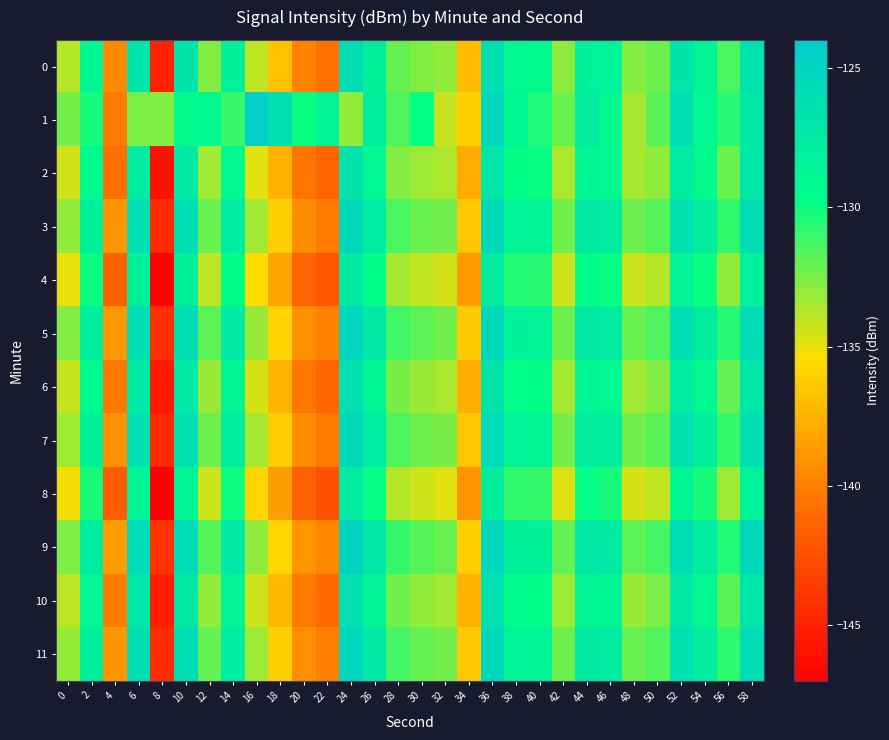

Reading left to right, transcribe all the data shown in this chart.

0: 0=-133.7	2=-128.8	4=-139.5	6=-126.9	8=-145.1	10=-126.8	12=-132.7	14=-128.3	16=-134.0	18=-136.8	20=-139.9	22=-140.6	24=-126.0	26=-128.2	28=-132.0	30=-132.6	32=-133.0	34=-137.1	36=-126.2	38=-129.1	40=-129.2	42=-132.9	44=-128.1	46=-128.4	48=-132.8	50=-132.3	52=-127.0	54=-128.5	56=-131.4	58=-126.6
1: 0=-132.4	2=-130.2	4=-140.1	6=-132.6	8=-132.6	10=-129.3	12=-129.1	14=-131.1	16=-124.5	18=-126.4	20=-130.0	22=-128.5	24=-133.0	26=-127.8	28=-131.5	30=-129.9	32=-134.2	34=-136.1	36=-125.3	38=-128.7	40=-130.4	42=-132.1	44=-127.6	46=-129.0	48=-133.5	50=-131.8	52=-126.2	54=-128.9	56=-130.7	58=-127.3
2: 0=-134.5	2=-129.3	4=-140.8	6=-127.6	8=-146.0	10=-127.5	12=-133.4	14=-129.0	16=-134.8	18=-137.5	20=-140.5	22=-141.3	24=-126.7	26=-128.9	28=-132.8	30=-133.3	32=-133.7	34=-137.8	36=-127.0	38=-129.8	40=-130.0	42=-133.6	44=-128.8	46=-129.1	48=-133.5	50=-132.9	52=-127.7	54=-129.2	56=-132.1	58=-127.3
3: 0=-133.0	2=-128.1	4=-139.0	6=-126.3	8=-144.5	10=-126.2	12=-132.1	14=-127.7	16=-133.4	18=-136.2	20=-139.3	22=-140.1	24=-125.4	26=-127.6	28=-131.4	30=-132.1	32=-132.4	34=-136.5	36=-125.6	38=-128.5	40=-128.6	42=-132.3	44=-127.5	46=-127.8	48=-132.2	50=-131.7	52=-126.4	54=-127.9	56=-130.9	58=-126.0
4: 0=-135.0	2=-130.0	4=-141.5	6=-128.3	8=-146.8	10=-128.2	12=-134.1	14=-129.8	16=-135.5	18=-138.2	20=-141.3	22=-142.1	24=-127.4	26=-129.6	28=-133.5	30=-134.1	32=-134.5	34=-138.6	36=-127.7	38=-130.6	40=-130.7	42=-134.4	44=-129.6	46=-130.0	48=-134.3	50=-133.8	52=-128.5	54=-130.0	56=-133.0	58=-128.1
5: 0=-132.8	2=-127.9	4=-138.8	6=-126.1	8=-144.3	10=-126.0	12=-131.9	14=-127.5	16=-133.2	18=-136.0	20=-139.1	22=-139.9	24=-125.2	26=-127.4	28=-131.2	30=-131.9	32=-132.3	34=-136.4	36=-125.5	38=-128.4	40=-128.5	42=-132.2	44=-127.4	46=-127.7	48=-132.1	50=-131.5	52=-126.2	54=-127.8	56=-130.7	58=-125.8
6: 0=-134.2	2=-129.1	4=-140.3	6=-127.5	8=-145.5	10=-127.4	12=-133.2	14=-128.8	16=-134.6	18=-137.4	20=-140.4	22=-141.2	24=-126.5	26=-128.7	28=-132.5	30=-133.2	32=-133.6	34=-137.7	36=-126.8	38=-129.7	40=-129.8	42=-133.5	44=-128.7	46=-129.0	48=-133.4	50=-132.8	52=-127.6	54=-129.1	56=-132.0	58=-127.2
7: 0=-133.3	2=-128.2	4=-139.1	6=-126.4	8=-144.6	10=-126.3	12=-132.2	14=-127.8	16=-133.5	18=-136.3	20=-139.4	22=-140.2	24=-125.5	26=-127.7	28=-131.5	30=-132.2	32=-132.5	34=-136.6	36=-125.7	38=-128.6	40=-128.7	42=-132.4	44=-127.6	46=-127.9	48=-132.3	50=-131.8	52=-126.5	54=-128.0	56=-131.0	58=-126.1
8: 0=-135.3	2=-130.3	4=-141.8	6=-128.6	8=-147.1	10=-128.5	12=-134.4	14=-130.1	16=-135.8	18=-138.5	20=-141.6	22=-142.4	24=-127.7	26=-129.9	28=-133.8	30=-134.4	32=-134.8	34=-138.9	36=-128.0	38=-130.9	40=-131.0	42=-134.7	44=-129.9	46=-130.3	48=-134.6	50=-134.1	52=-128.8	54=-130.3	56=-133.3	58=-128.4
9: 0=-132.6	2=-127.7	4=-138.6	6=-125.9	8=-144.1	10=-125.8	12=-131.7	14=-127.3	16=-133.0	18=-135.8	20=-138.9	22=-139.7	24=-125.0	26=-127.2	28=-131.0	30=-131.7	32=-132.1	34=-136.2	36=-125.3	38=-128.2	40=-128.3	42=-132.0	44=-127.2	46=-127.5	48=-131.9	50=-131.3	52=-126.0	54=-127.6	56=-130.5	58=-125.6
10: 0=-134.0	2=-128.9	4=-140.1	6=-127.3	8=-145.3	10=-127.2	12=-133.0	14=-128.6	16=-134.4	18=-137.2	20=-140.2	22=-141.0	24=-126.3	26=-128.5	28=-132.3	30=-133.0	32=-133.4	34=-137.5	36=-126.6	38=-129.5	40=-129.6	42=-133.3	44=-128.5	46=-128.8	48=-133.2	50=-132.6	52=-127.4	54=-128.9	56=-131.8	58=-127.0
11: 0=-133.1	2=-128.0	4=-138.9	6=-126.2	8=-144.4	10=-126.1	12=-132.0	14=-127.6	16=-133.3	18=-136.1	20=-139.2	22=-140.0	24=-125.3	26=-127.5	28=-131.3	30=-132.0	32=-132.4	34=-136.5	36=-125.6	38=-128.5	40=-128.6	42=-132.2	44=-127.5	46=-127.8	48=-132.1	50=-131.6	52=-126.3	54=-127.9	56=-130.8	58=-125.9